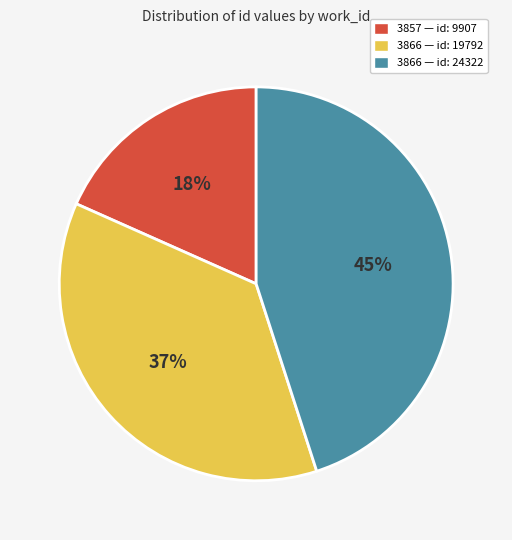

Does any single category account for the majority?

No